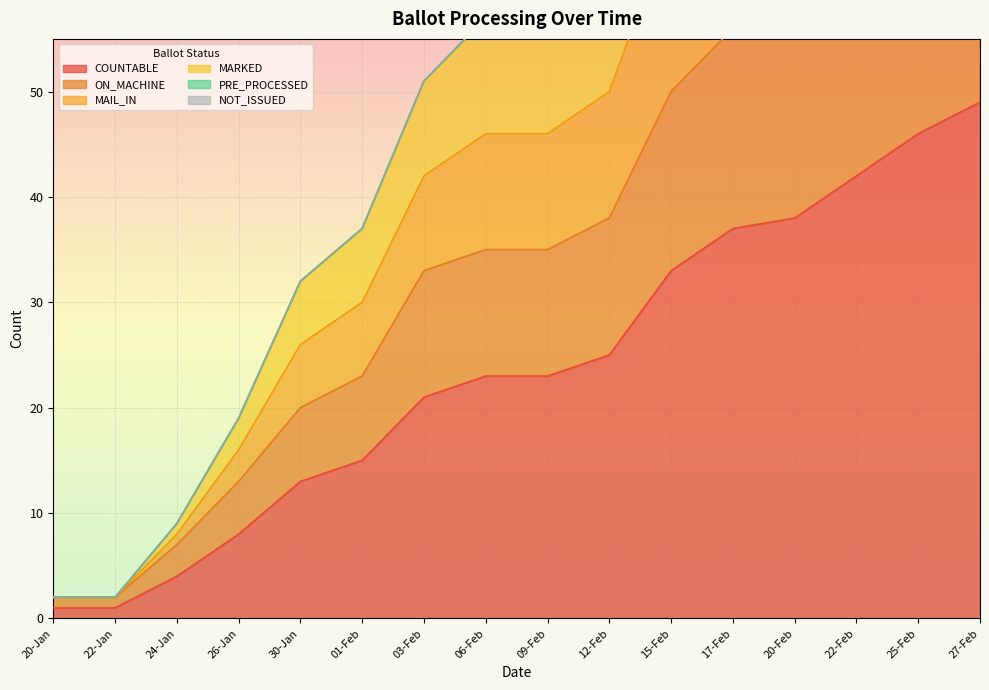

Rank the series at 15-Feb from lowest to highest value.

COUNTABLE, ON_MACHINE, MAIL_IN